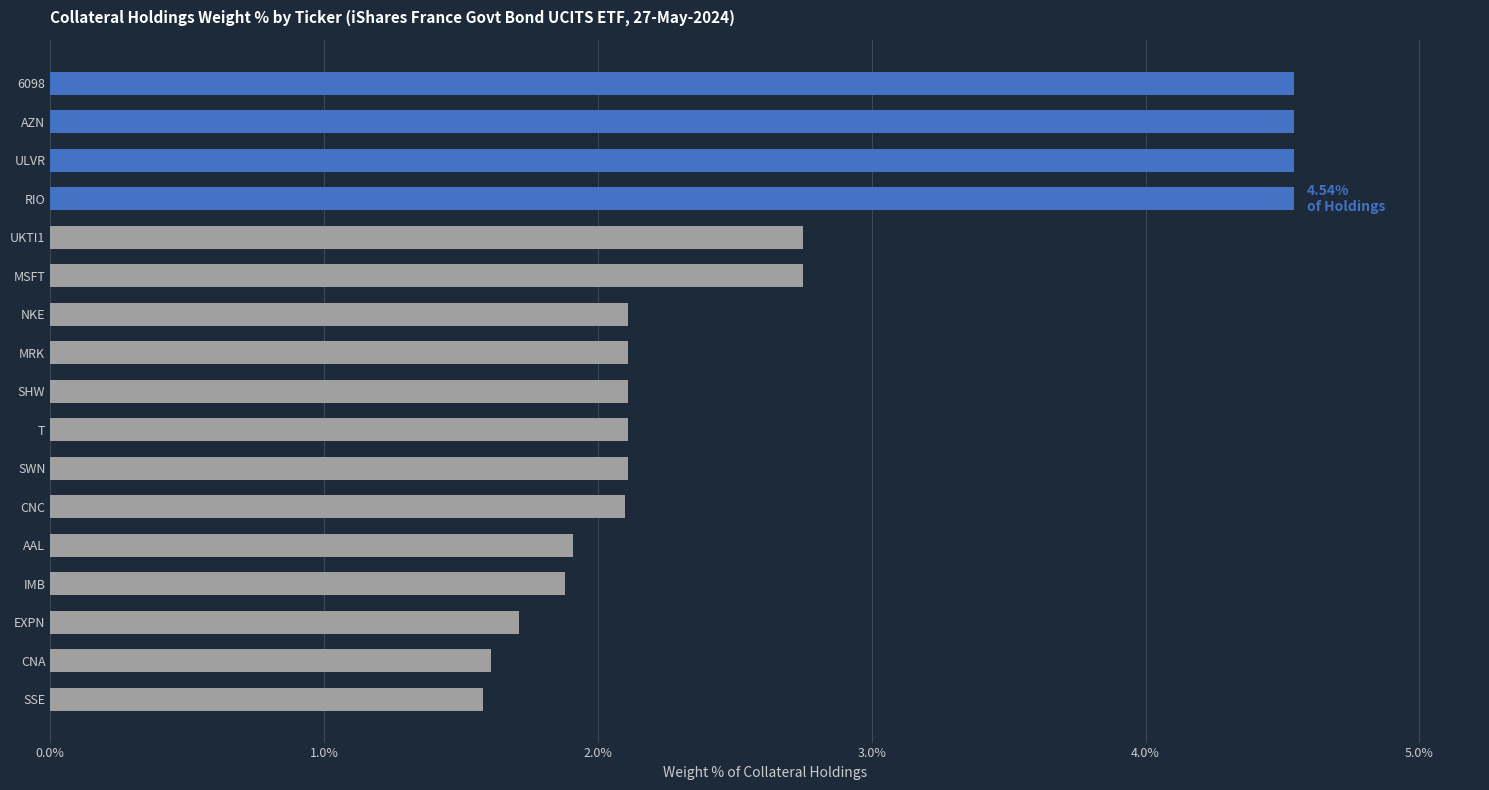

Reading bottom to top, what are all the values shown in this chart?

1.6	1.6	1.7	1.9	1.9	2.1	2.1	2.1	2.1	2.1	2.1	2.8	2.8	4.5	4.5	4.5	4.5